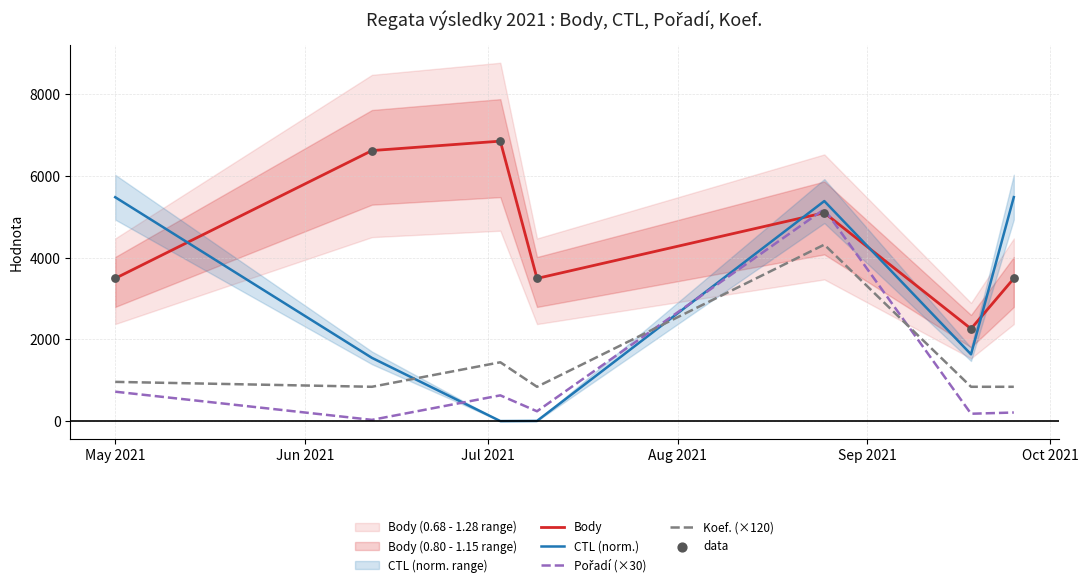

True or false: CTL (norm.) and Body intersect in this chart.

True